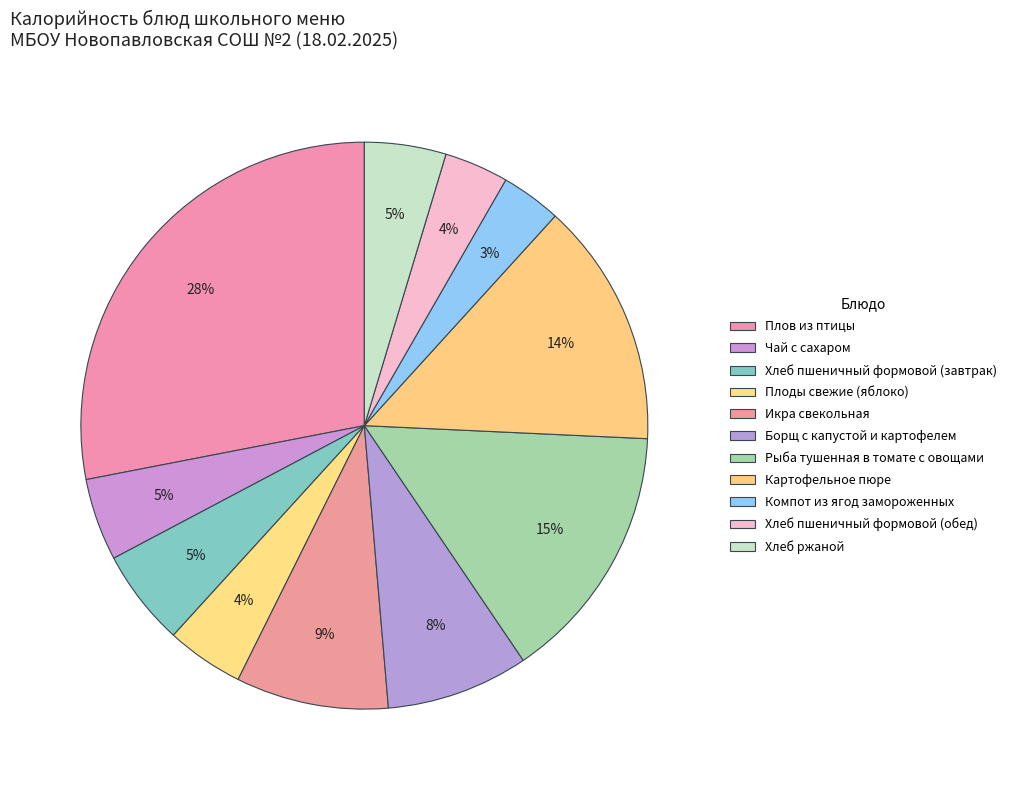

Do Плов из птицы and Хлеб пшеничный формовой (обед) together represent more than half of the pie?

No